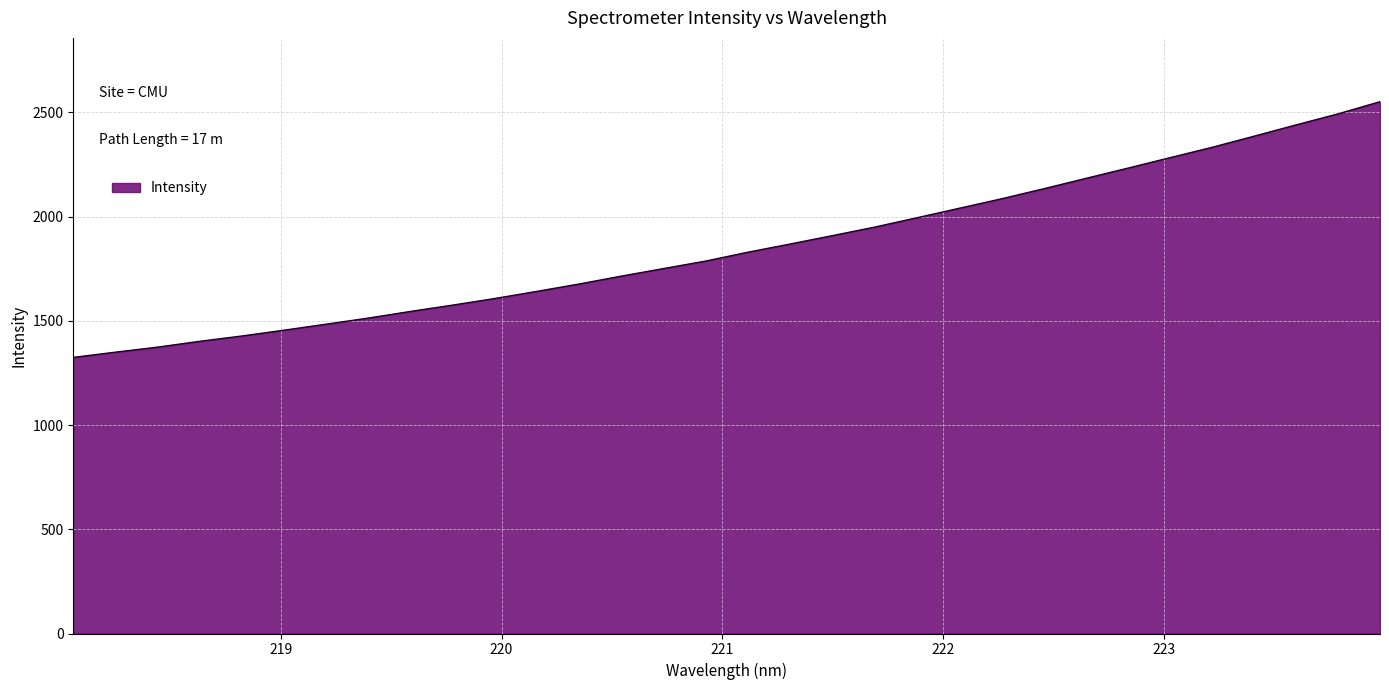

What is the difference between the maximum and minimum values?

1226.8